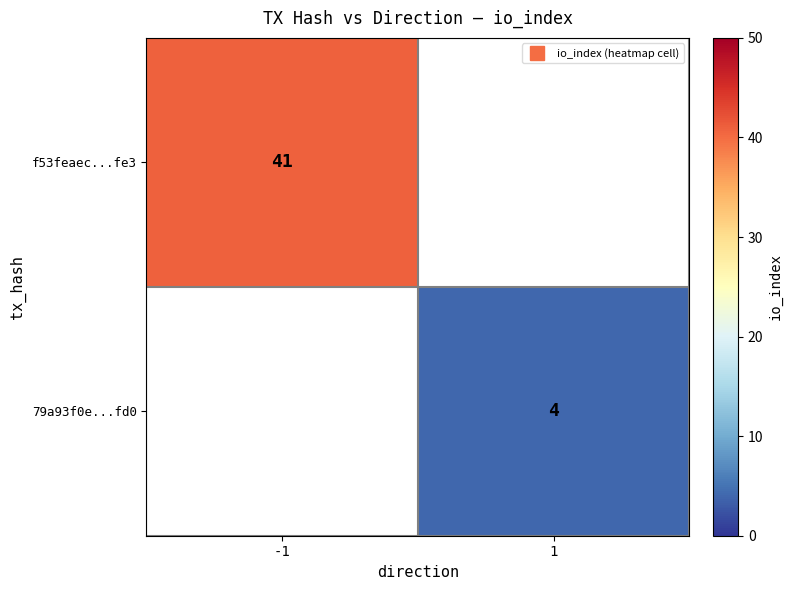

List the series in order of their peak value, highest first.

f53feaec...fe3, 79a93f0e...fd0